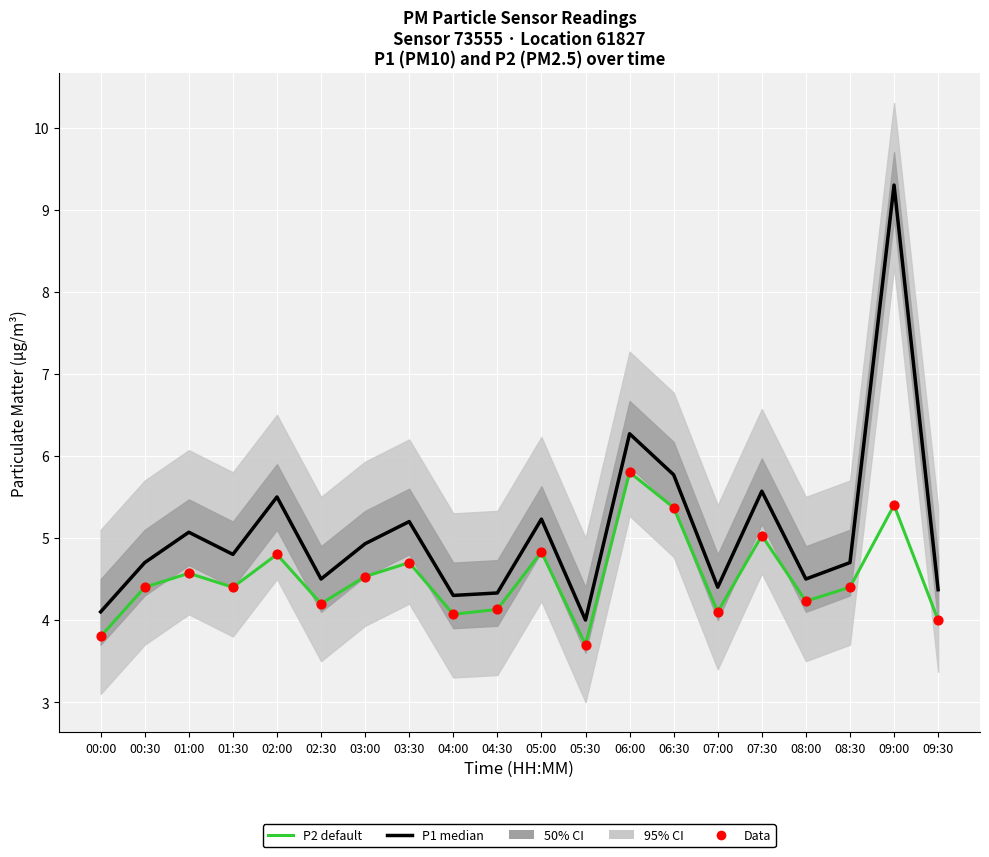

At which category is the sum across all series the highest?

09:00